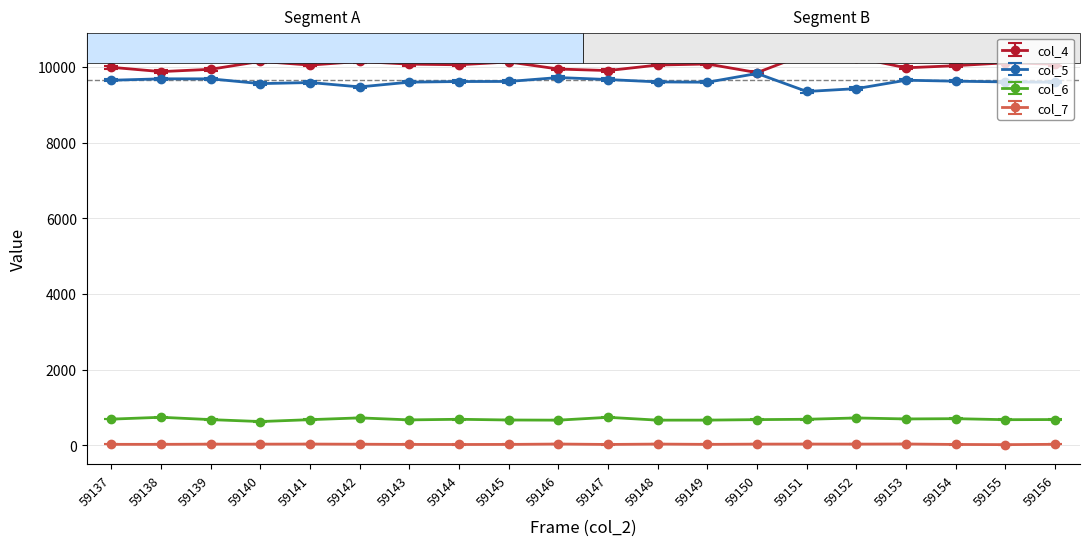

Read the col_4 value at 59142.

10142